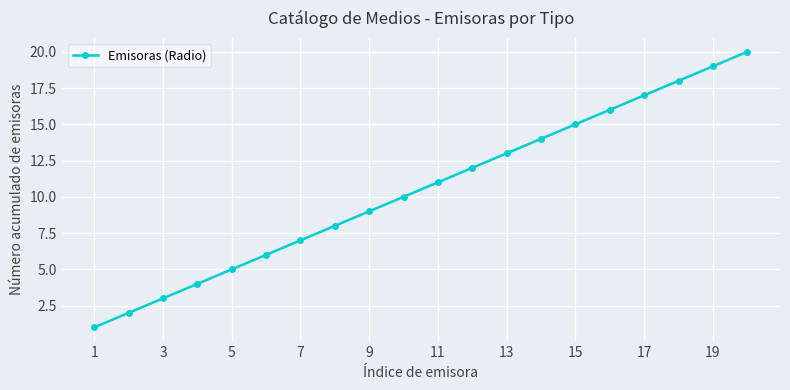

What is the greatest value displayed?

20